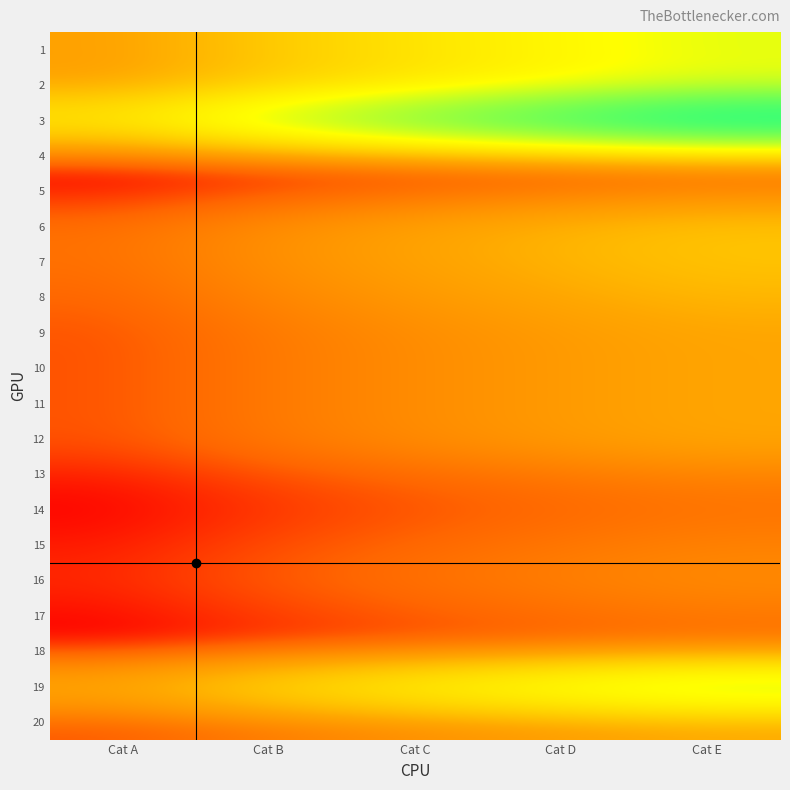

Which has a higher value, Cat E or Cat A?

Cat E